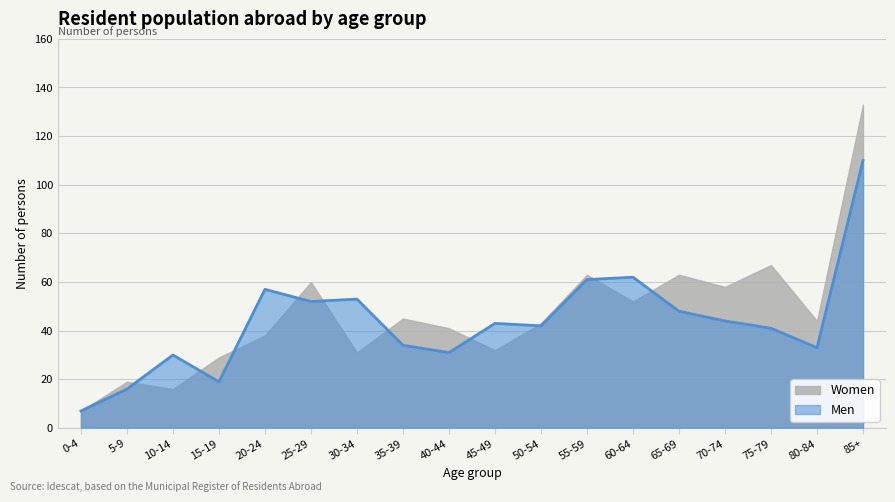

What is the maximum value shown in the chart?

133